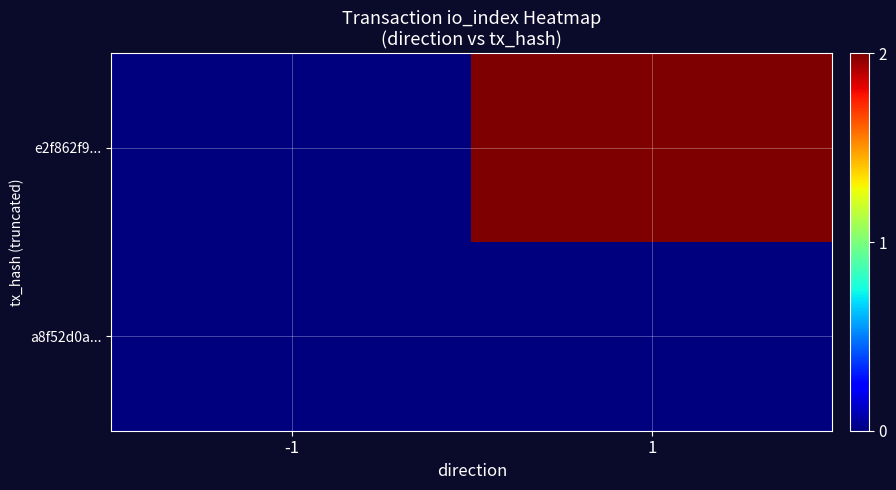

At how many categories does at least one series exceed 0?

1